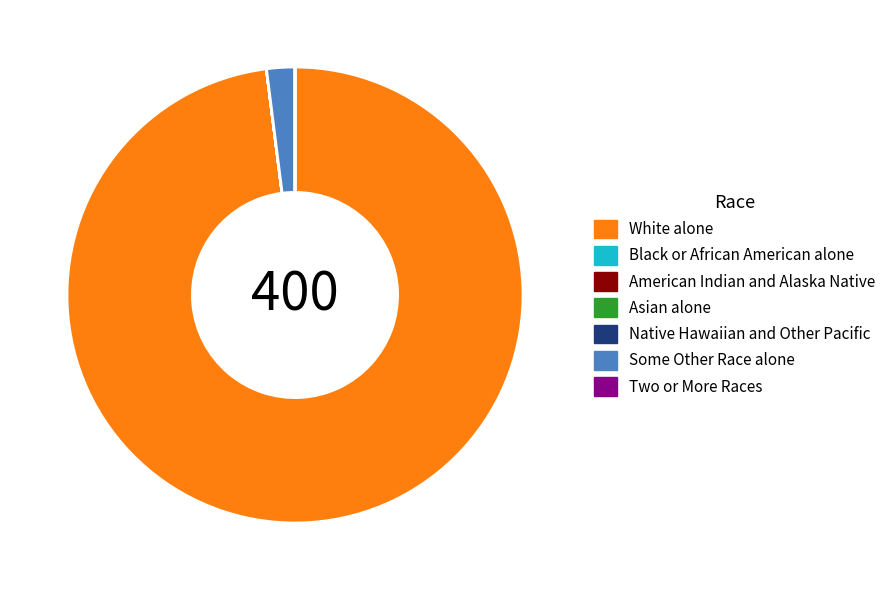

Is there a majority slice in this chart?

Yes